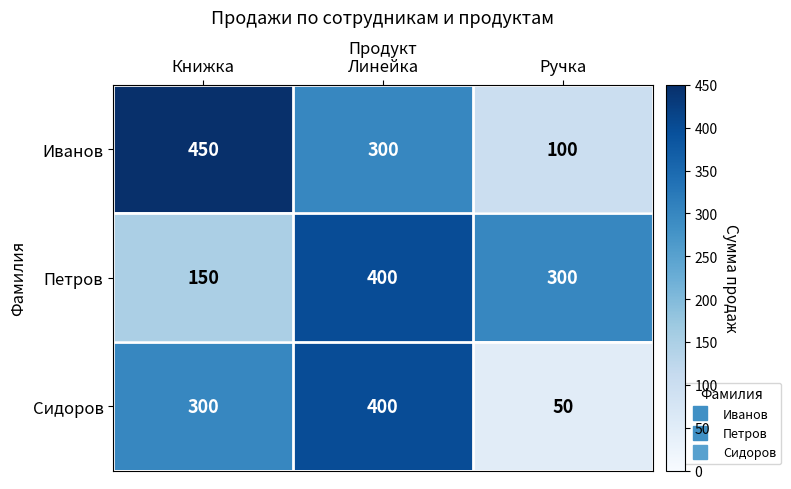

Count the number of data series in this chart.

3